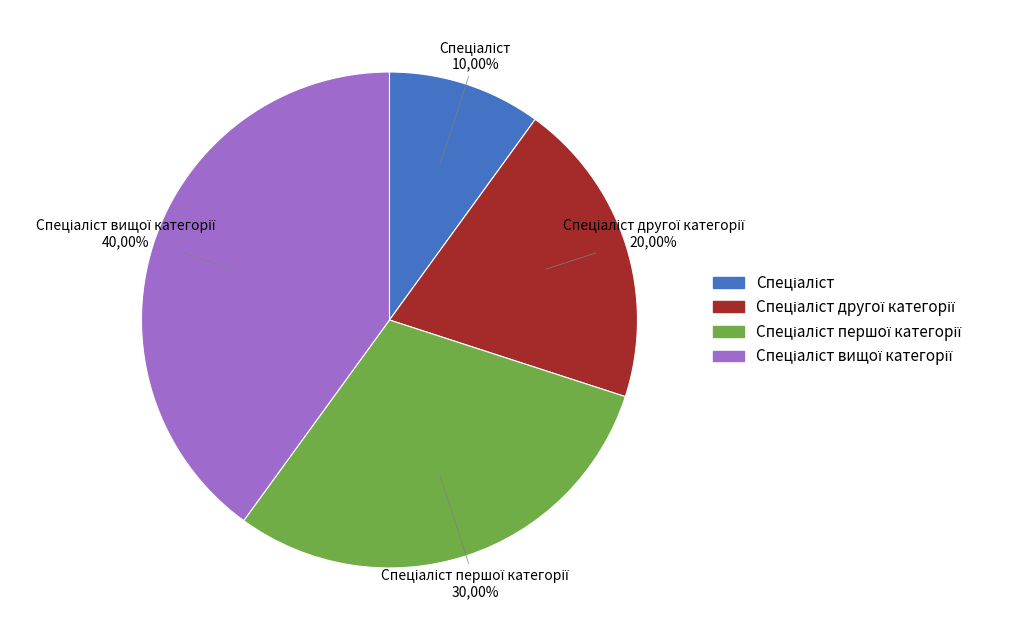

What is the total percentage of Спеціаліст and Спеціаліст вищої категорії?

50.0%